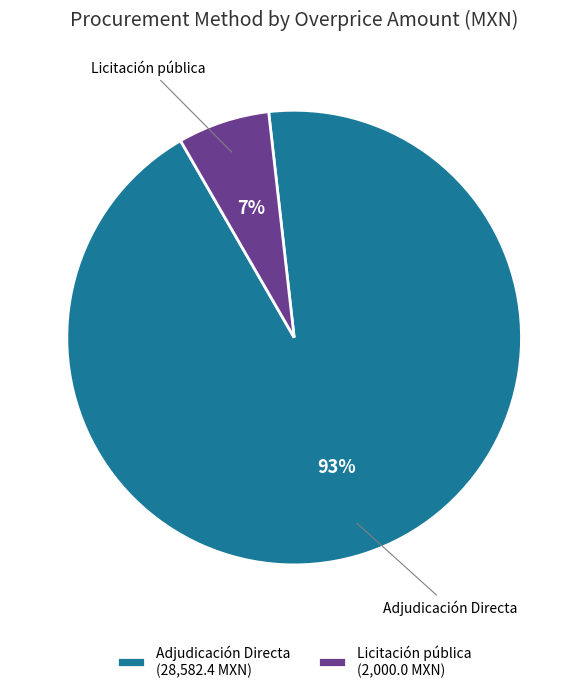

Which has a higher value, Licitación pública or Adjudicación Directa?

Adjudicación Directa